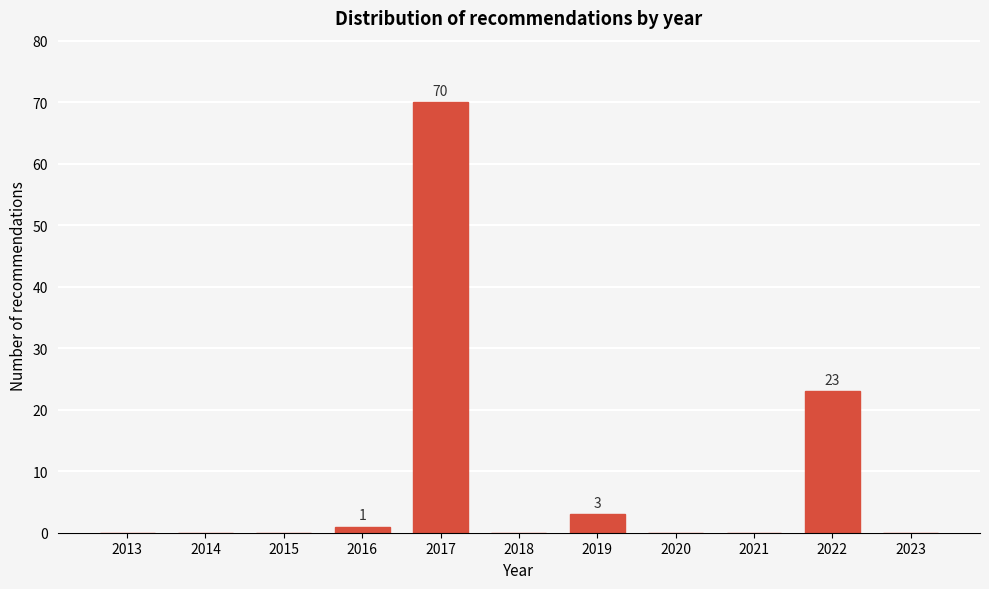

Reading right to left, list all the values displayed in this chart.

2023=0	2022=23	2021=0	2020=0	2019=3	2018=0	2017=70	2016=1	2015=0	2014=0	2013=0